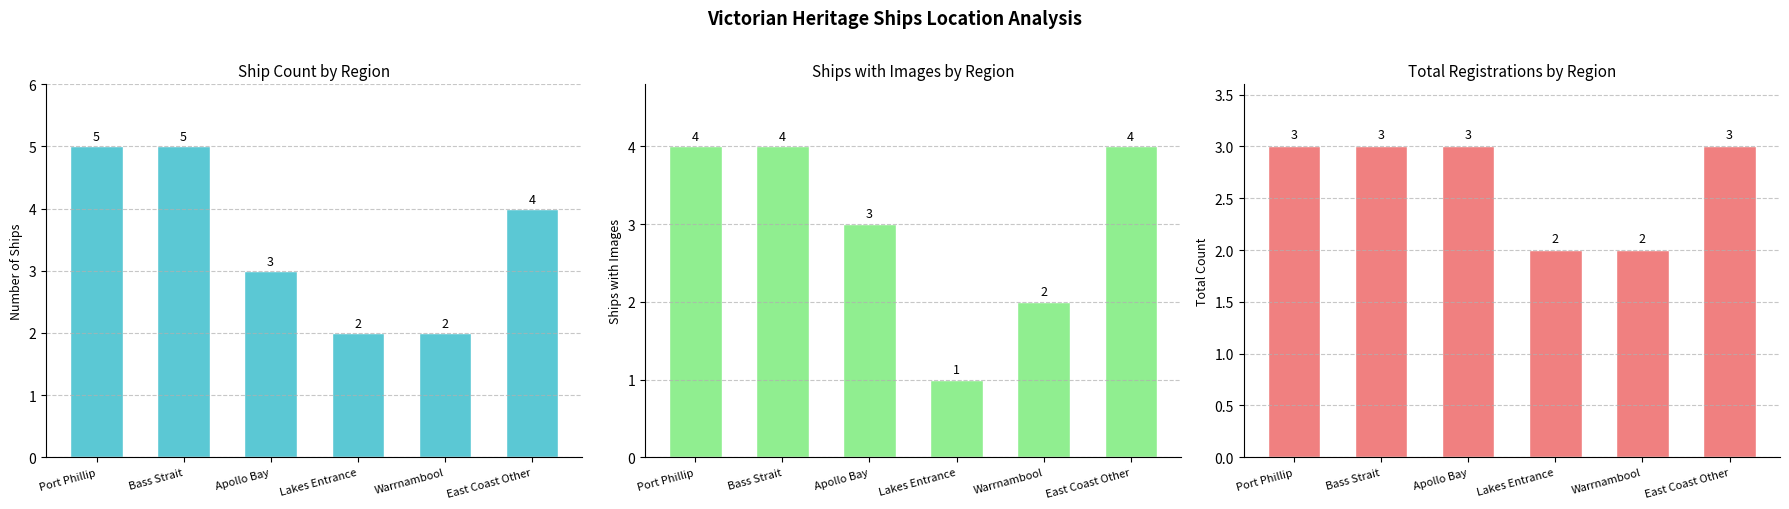

Is the value of Total Registrations at Warrnambool greater than the value of Ship Count at Bass Strait?

No